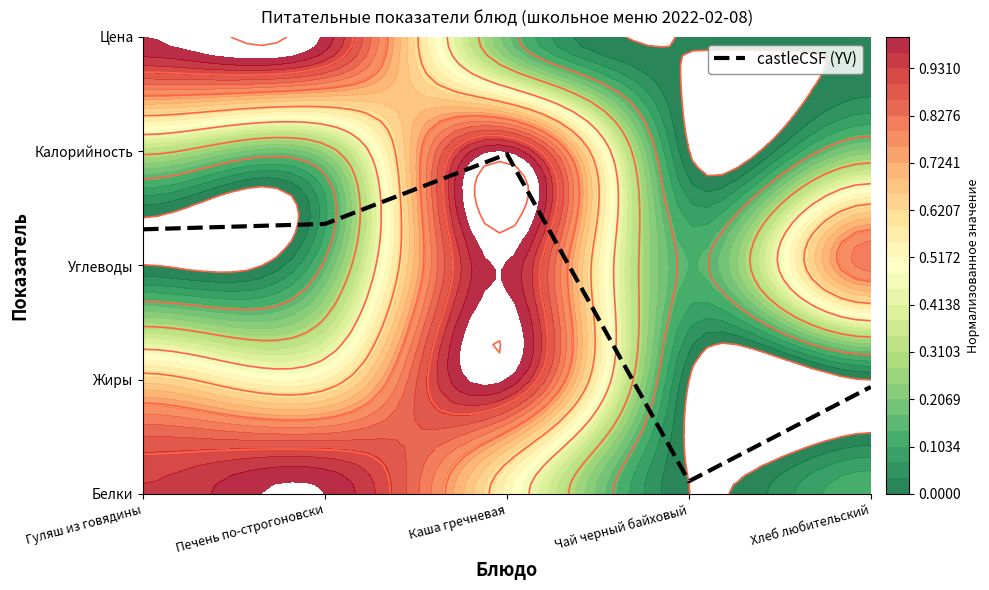

Between Каша гречневая and Гуляш из говядины, which is larger?

Каша гречневая